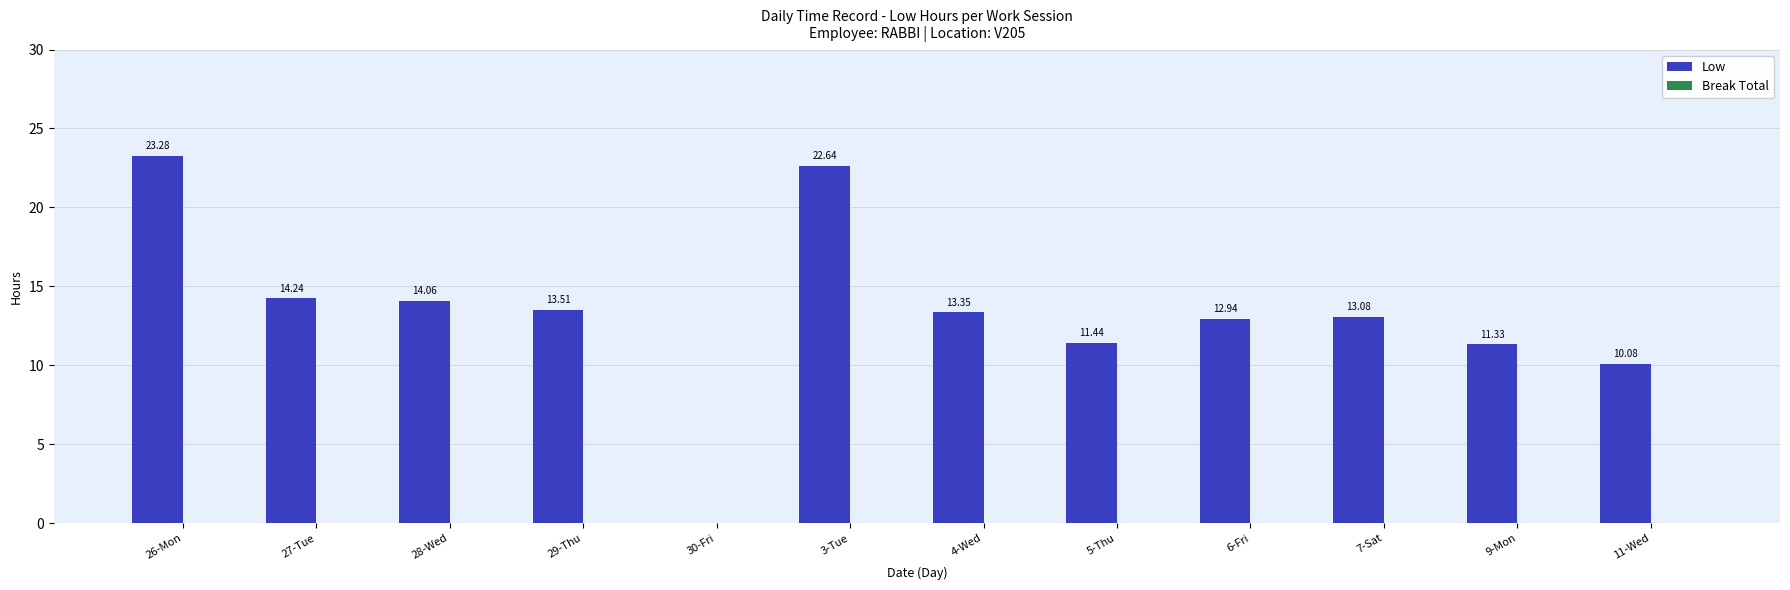

Between 3-Tue and 7-Sat, which is larger?

3-Tue